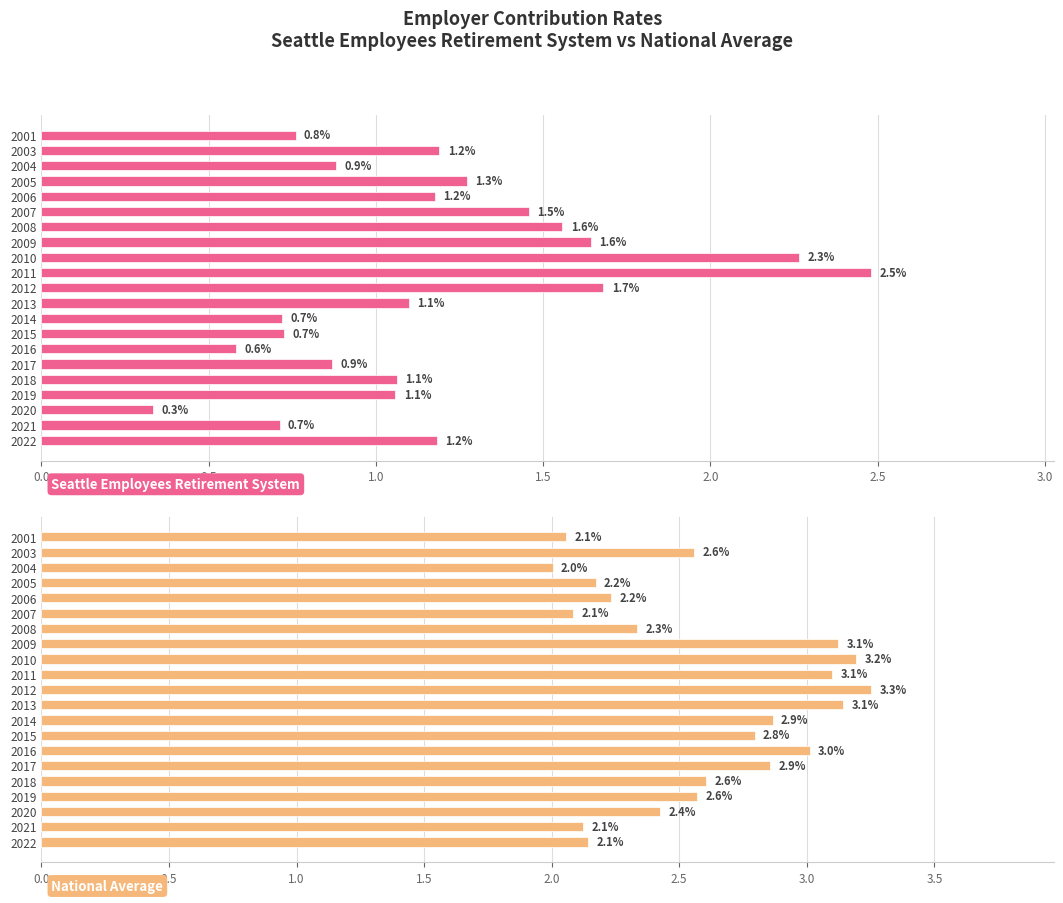

What is the sum of all Seattle Employees Retirement System values?

24.7